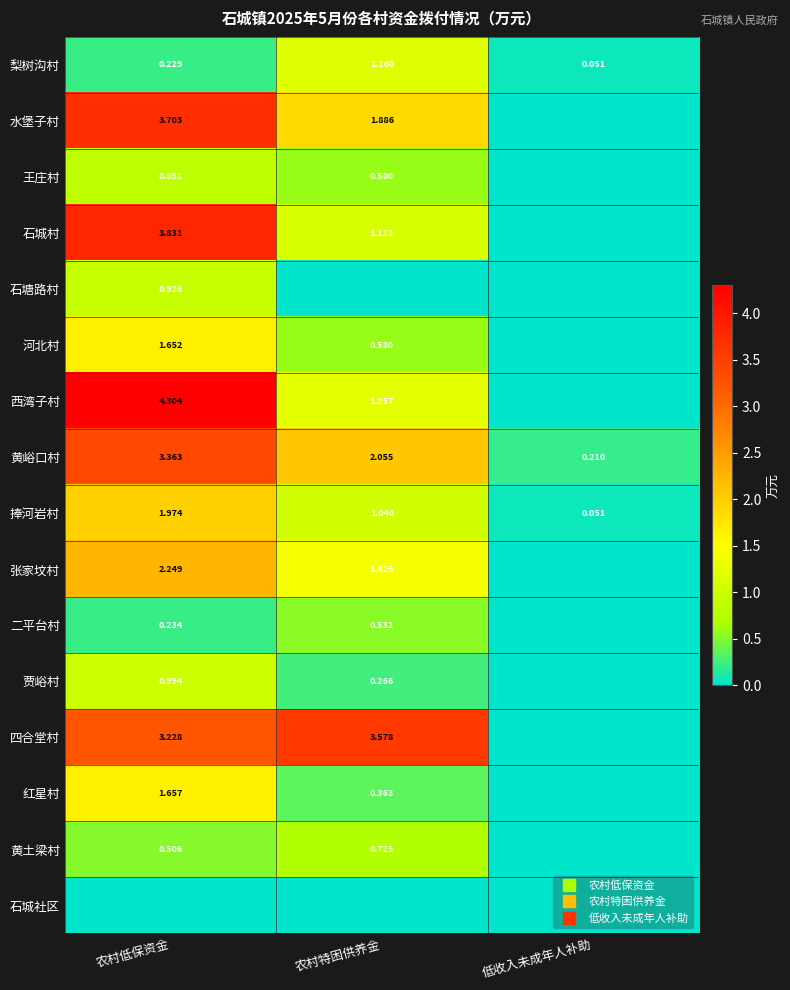

Rank the series at 低收入未成年人补助 from highest to lowest value.

黄峪口村, 梨树沟村, 捧河岩村, 水堡子村, 王庄村, 石城村, 石塘路村, 河北村, 西湾子村, 张家坟村, 二平台村, 贾峪村, 四合堂村, 红星村, 黄土梁村, 石城社区